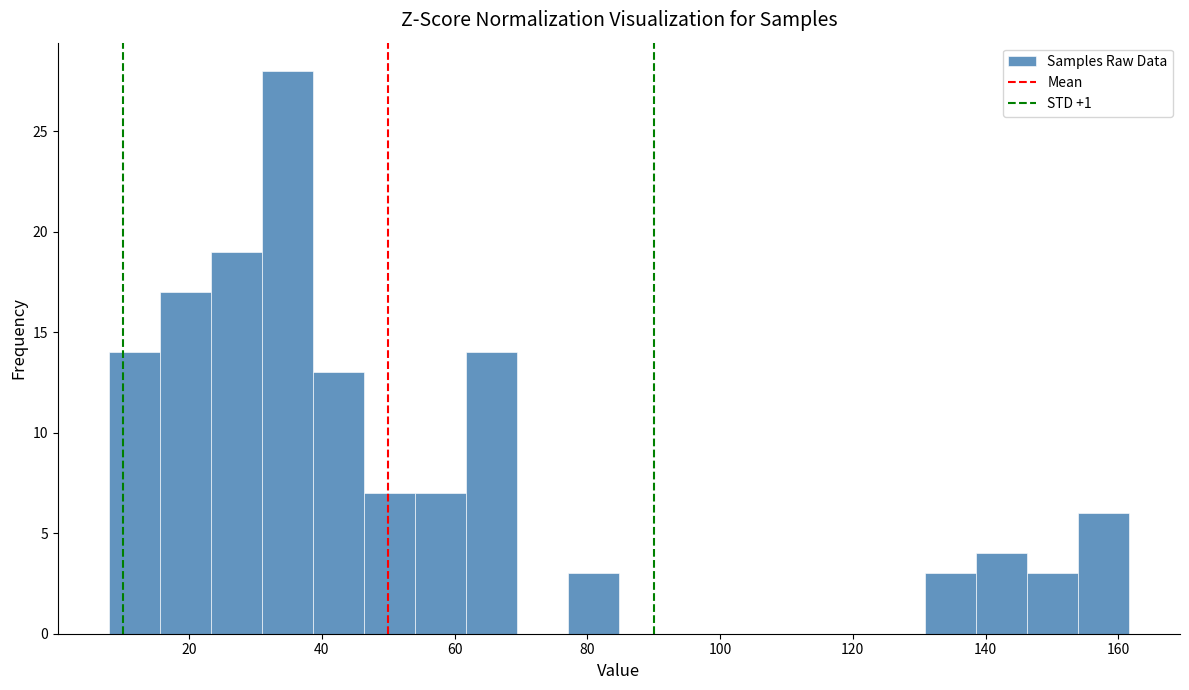

Around what value on the x-axis is the tallest bar? Give the approximate position of its centre, as read against the axis.

34